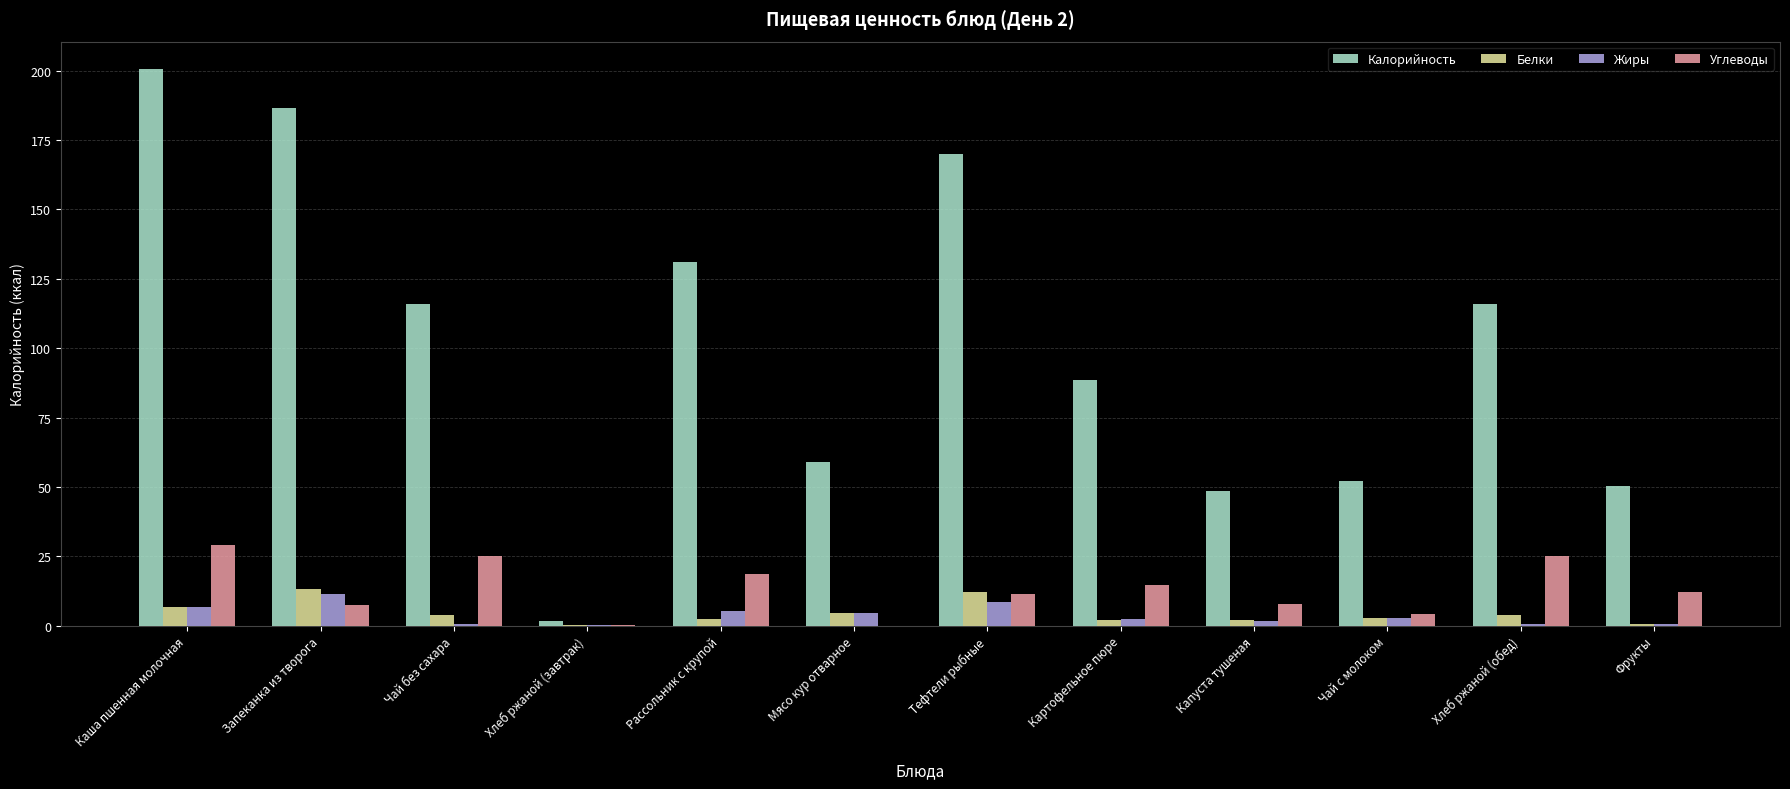

What is the highest value of the Жиры series?

11.4